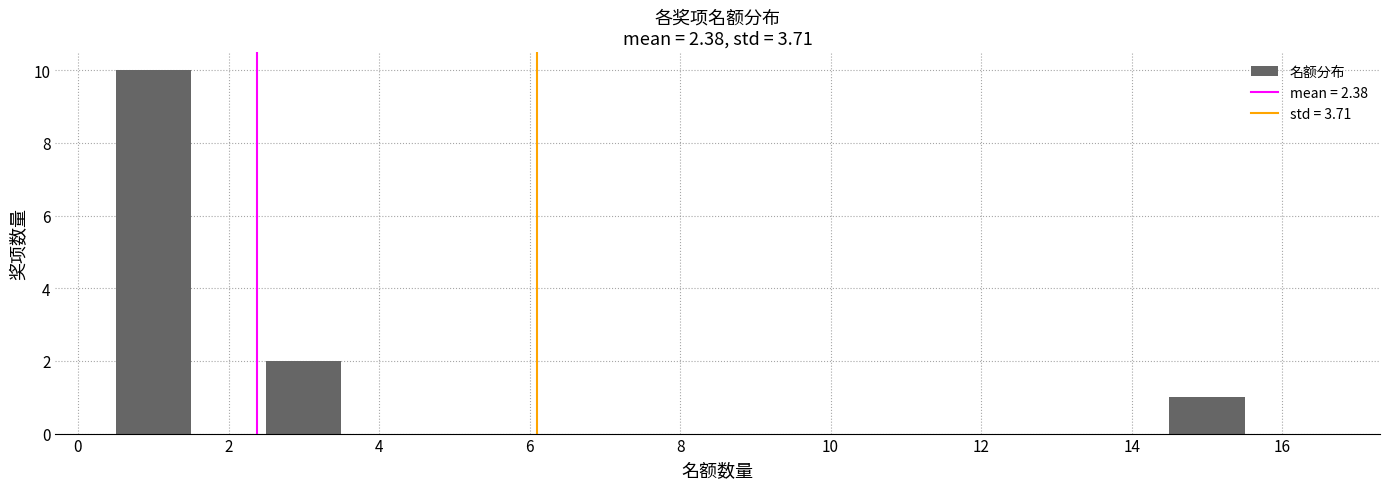

Reading left to right, list every bar in this chart as the range it spans on the x-axis followed by its height. Neither the bar edges nor the heights are printed on the chart, so give them approximately, as read against the axes.

0.5 to 1.5: 10
1.5 to 2.5: 0
2.5 to 3.5: 2
3.5 to 4.5: 0
4.5 to 5.5: 0
5.5 to 6.5: 0
6.5 to 7.5: 0
7.5 to 8.5: 0
8.5 to 9.5: 0
9.5 to 10.5: 0
10.5 to 11.5: 0
11.5 to 12.5: 0
12.5 to 13.5: 0
13.5 to 14.5: 0
14.5 to 15.5: 1
15.5 to 16.5: 0